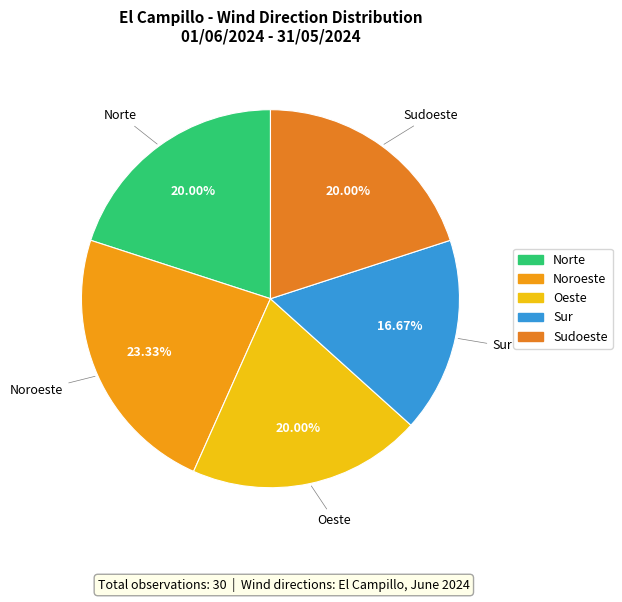

To the nearest percent, what is the combined percentage of Noroeste and Oeste?

43%